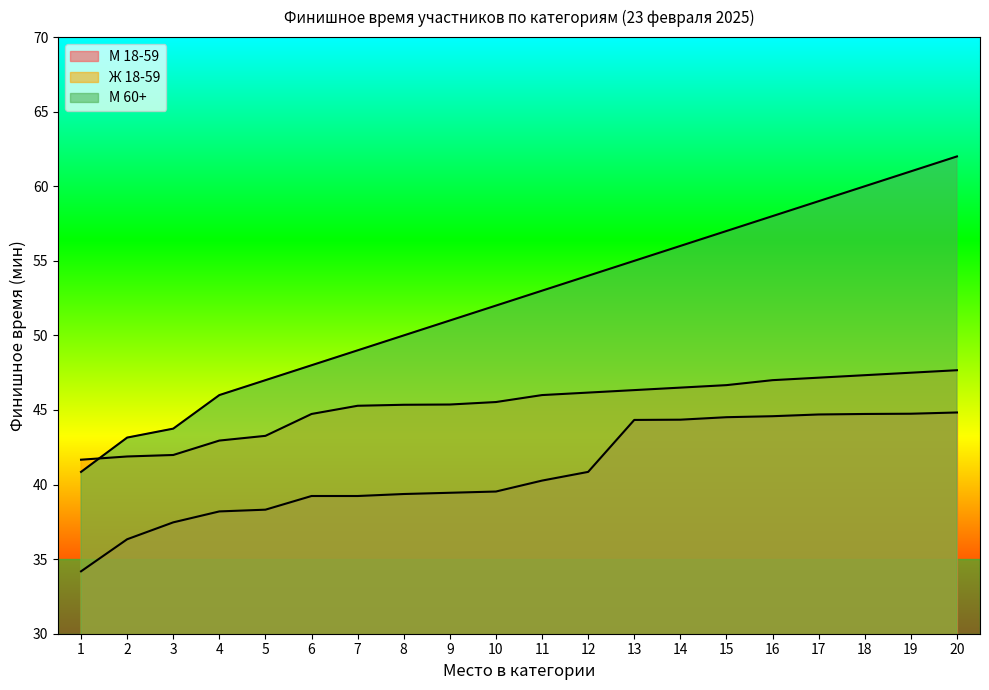

True or false: М 60+ and М 18-59 cross at least once.

False